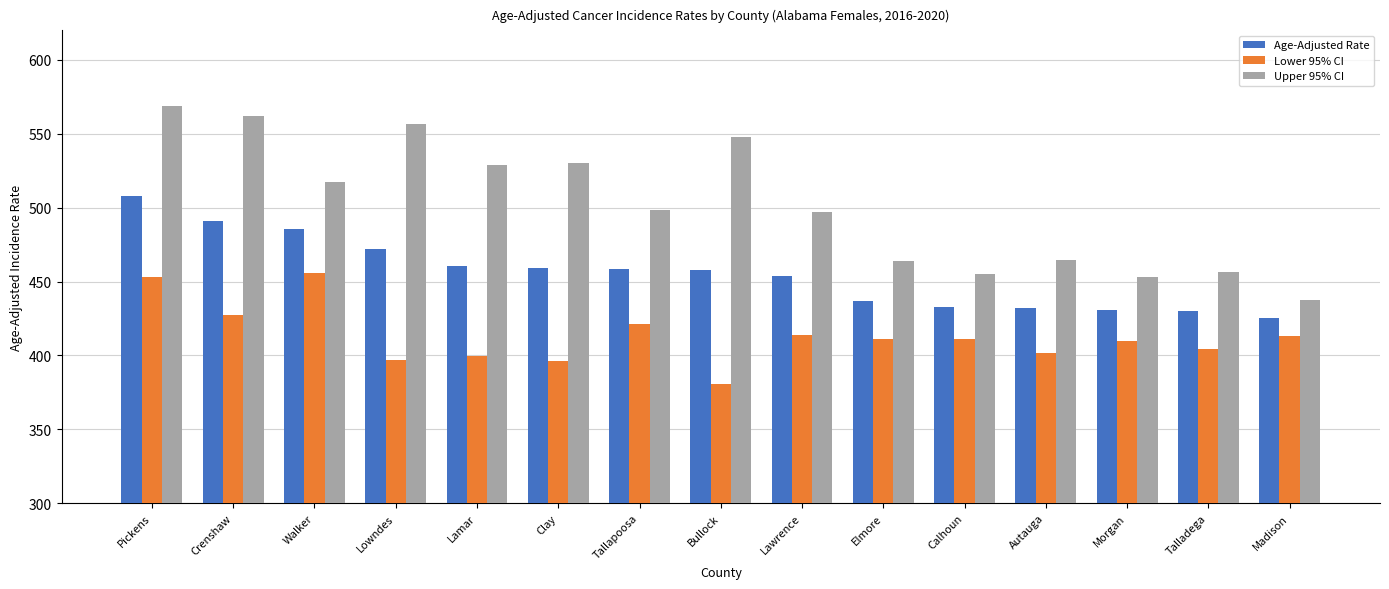

What is the approximate value of Lower 95% CI at Talladega?

404.4